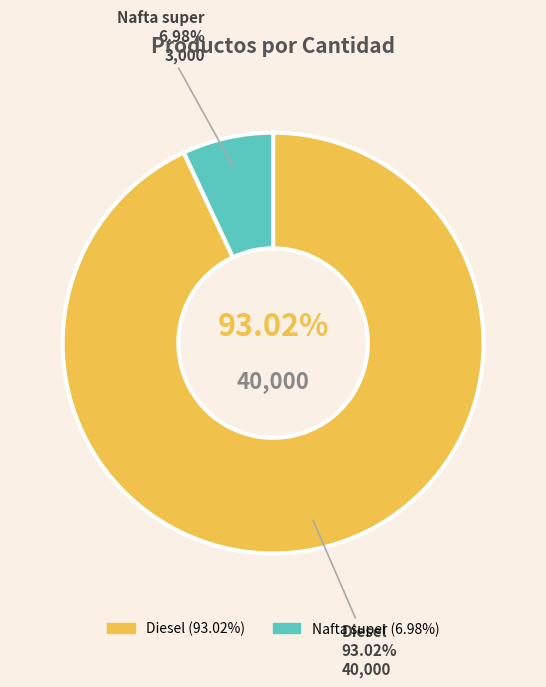

To the nearest percent, what percentage of the pie is Nafta super?

7%